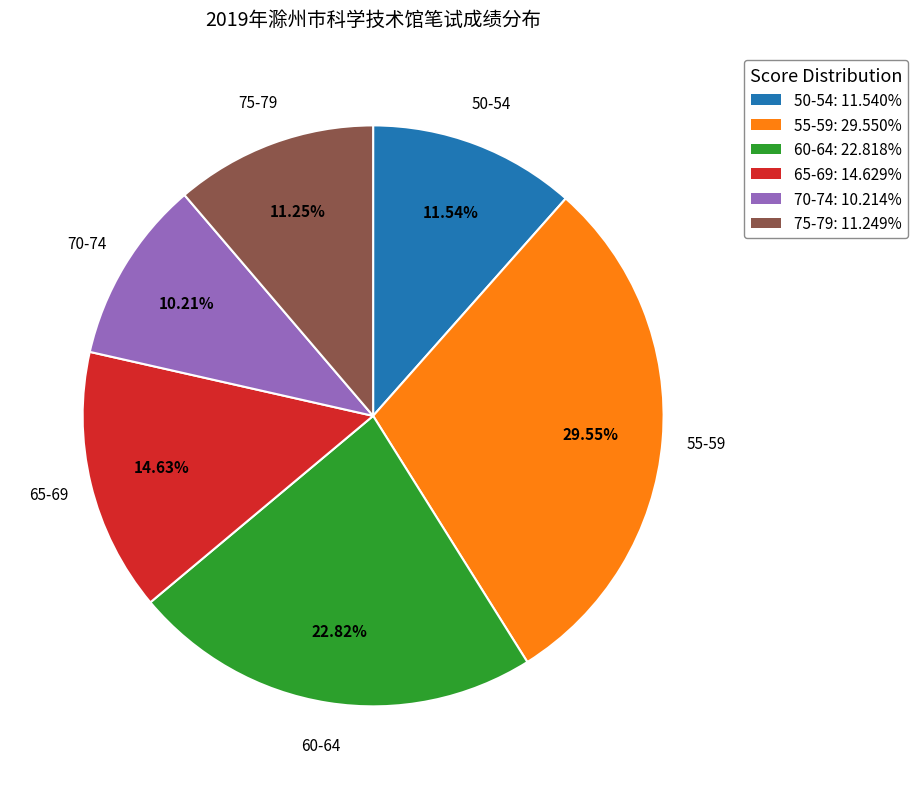

Is the sum of 65-69: 14.629% and 60-64: 22.818% greater than half?

No